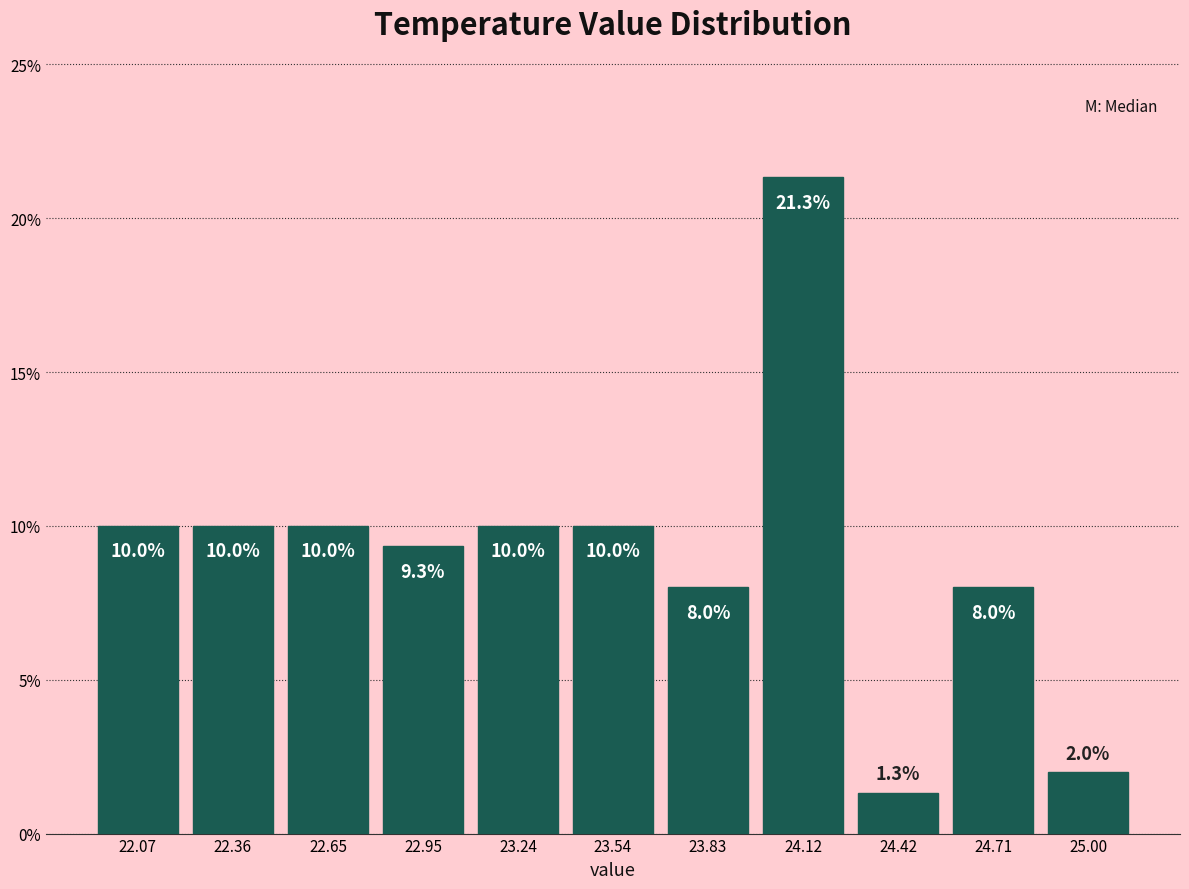

How tall is the bar that spans 23.10 to 23.40 on the x-axis? The bar edges are not printed on the chart, so give them approximately, as read against the axis.

10.0